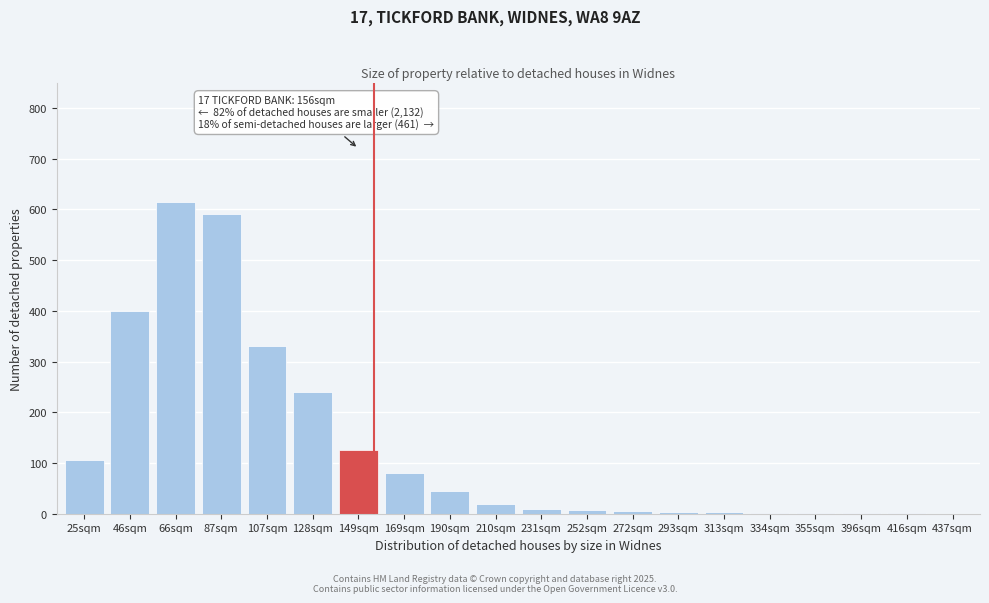

What is the maximum value shown in the chart?

615